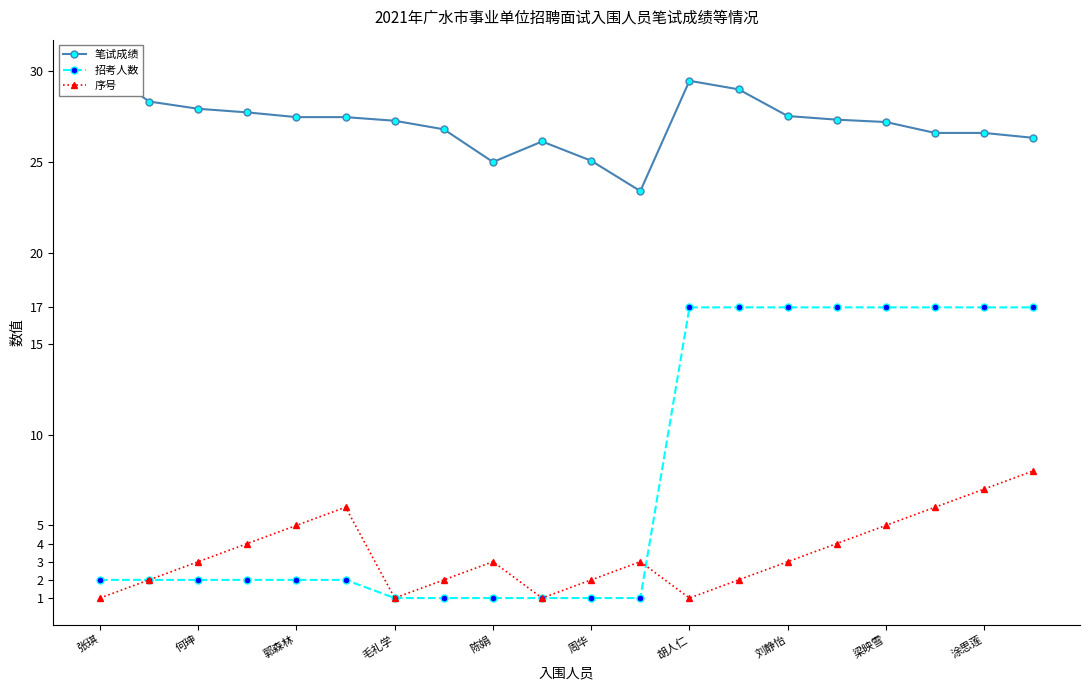

What is the total value across all series at 15?

48.3